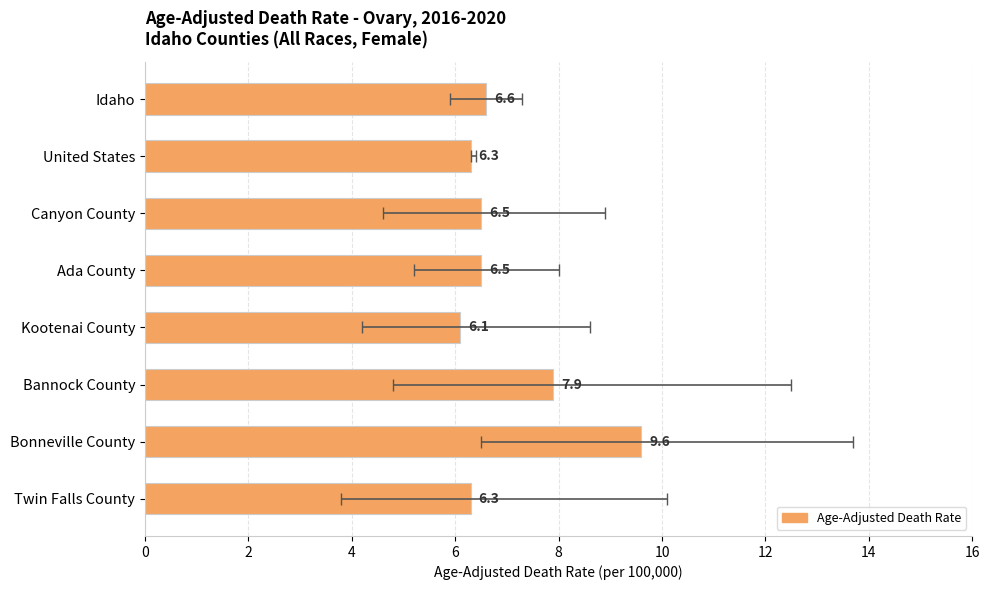

What value does the data have at United States?

6.3